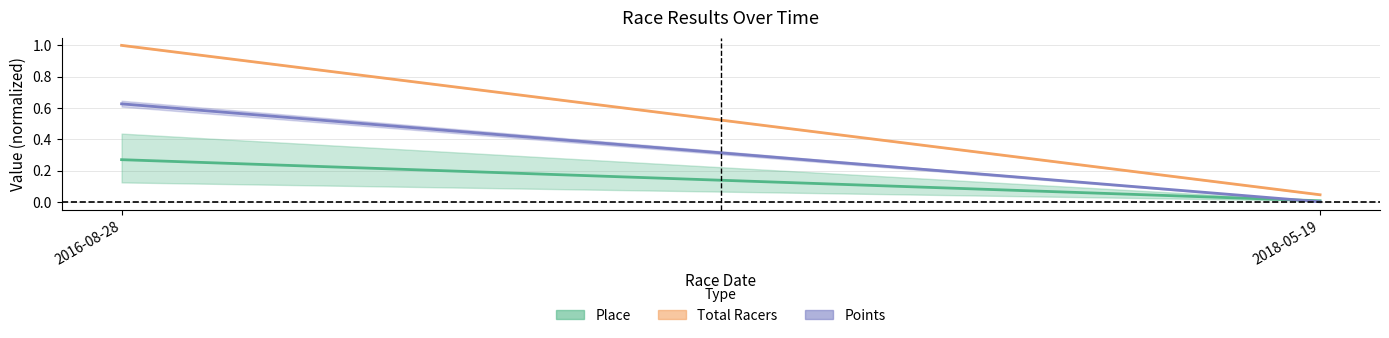

What position from the right is 2016-08-28?

2